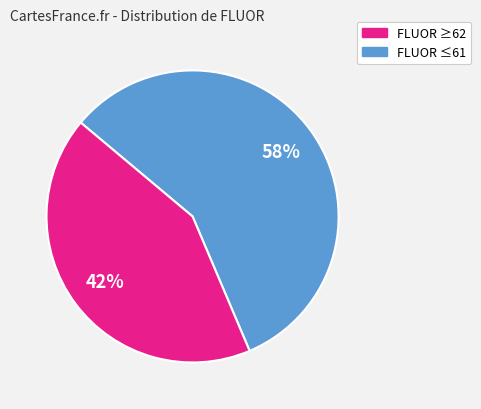

To the nearest percent, what is the average slice percentage?

50%